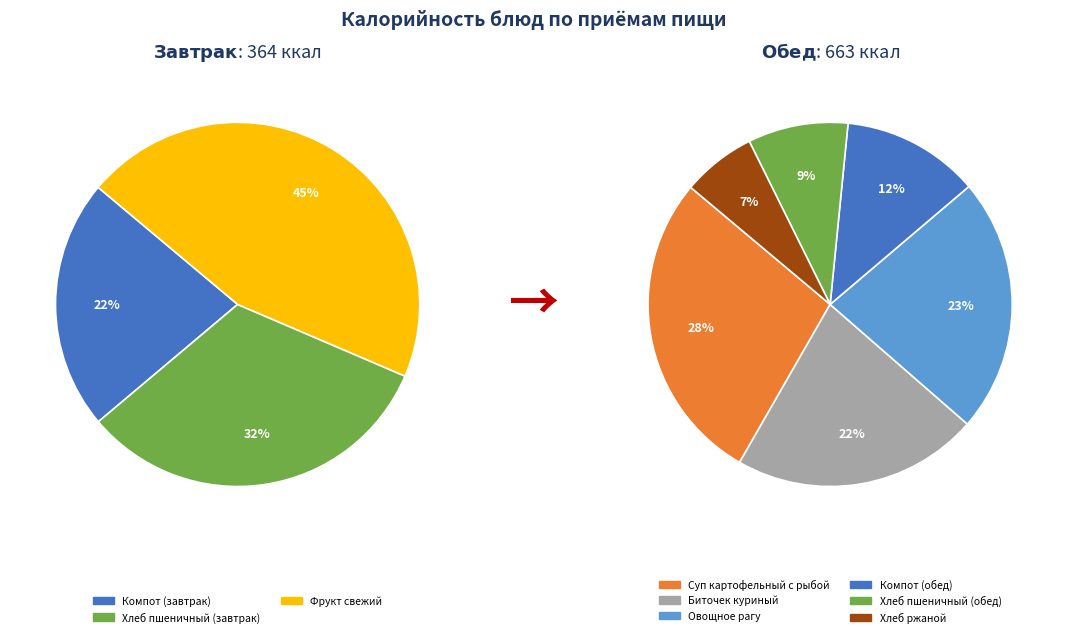

What is the largest slice in the pie chart?

Суп картофельный с рыбой